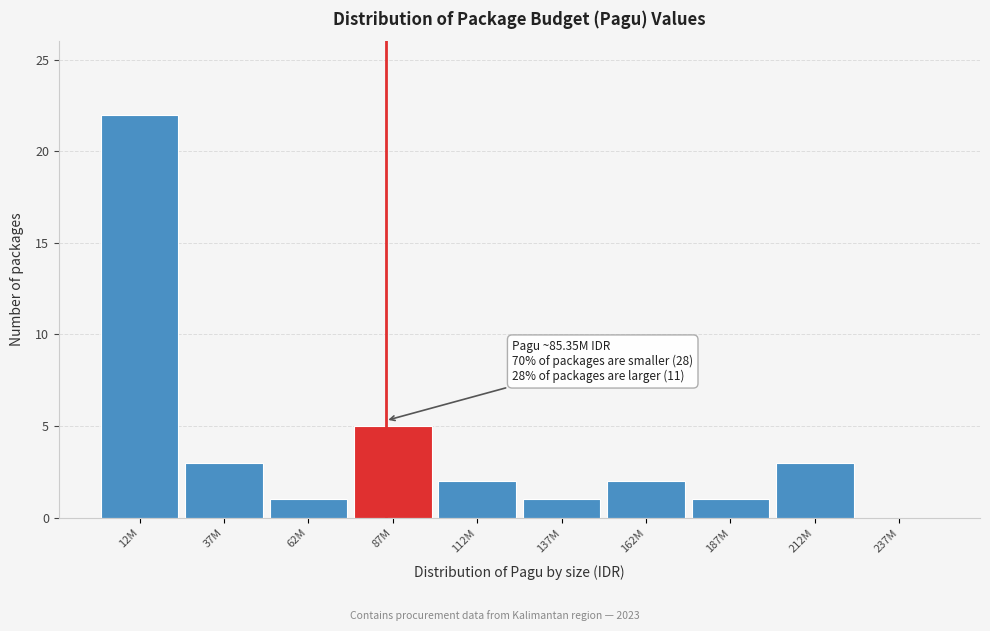

Reading right to left, list all the values displayed in this chart.

237M=0	212M=3	187M=1	162M=2	137M=1	112M=2	87M=5	62M=1	37M=3	12M=22